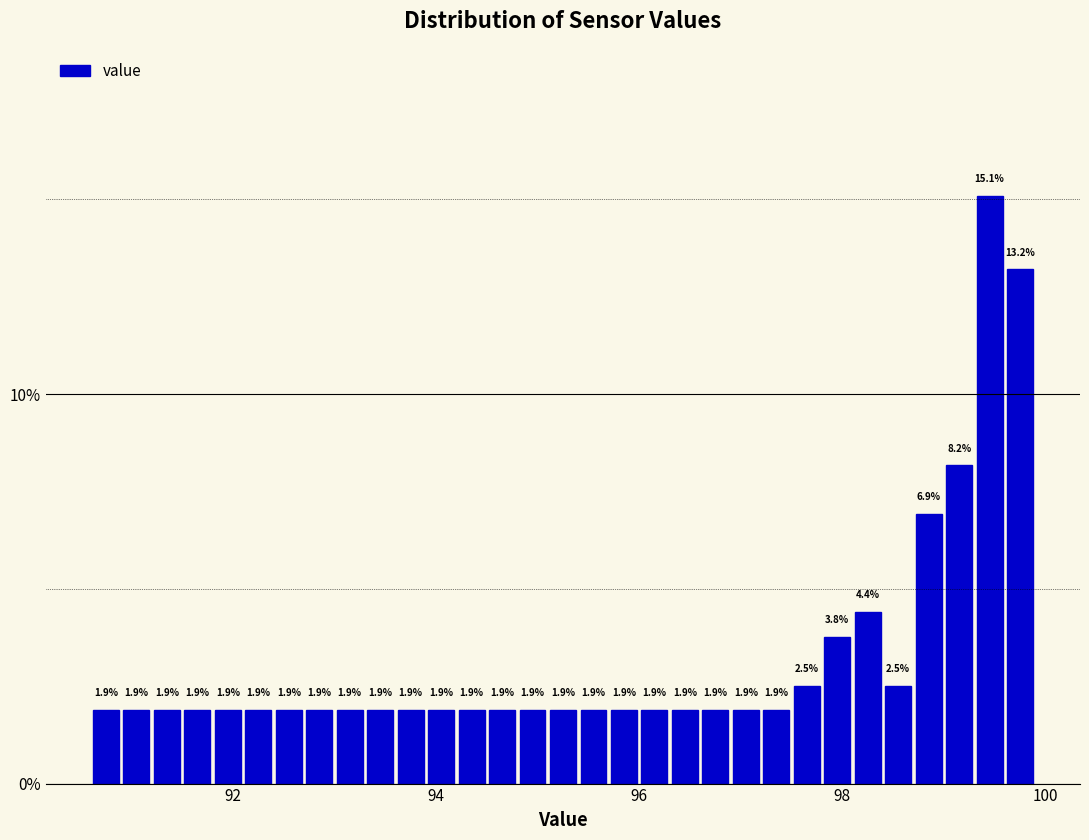

Around what value on the x-axis is the tallest bar? Give the approximate position of its centre, as read against the axis.

99.4